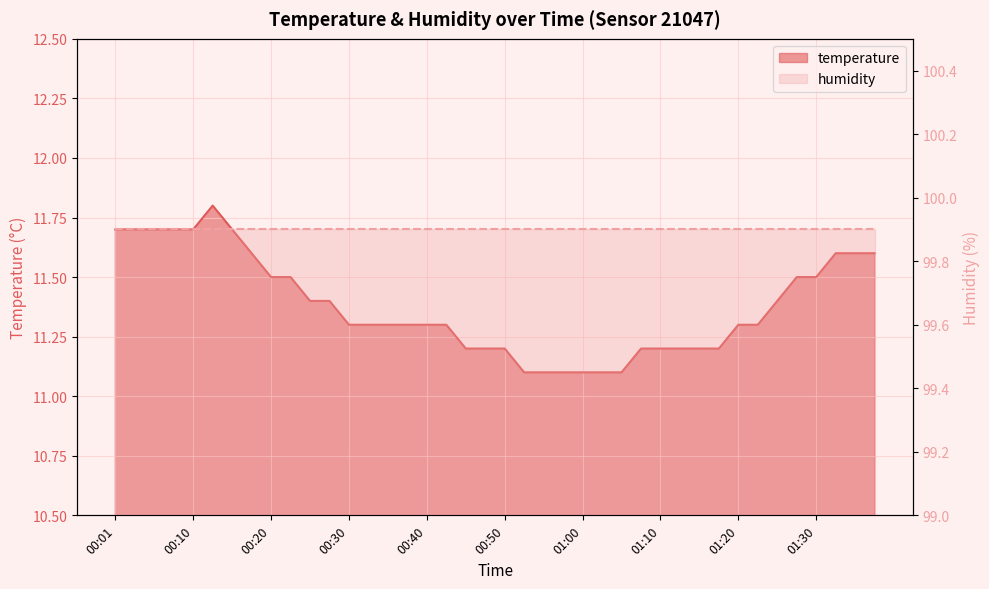

At which category does the chart reach its peak across all series?

00:13